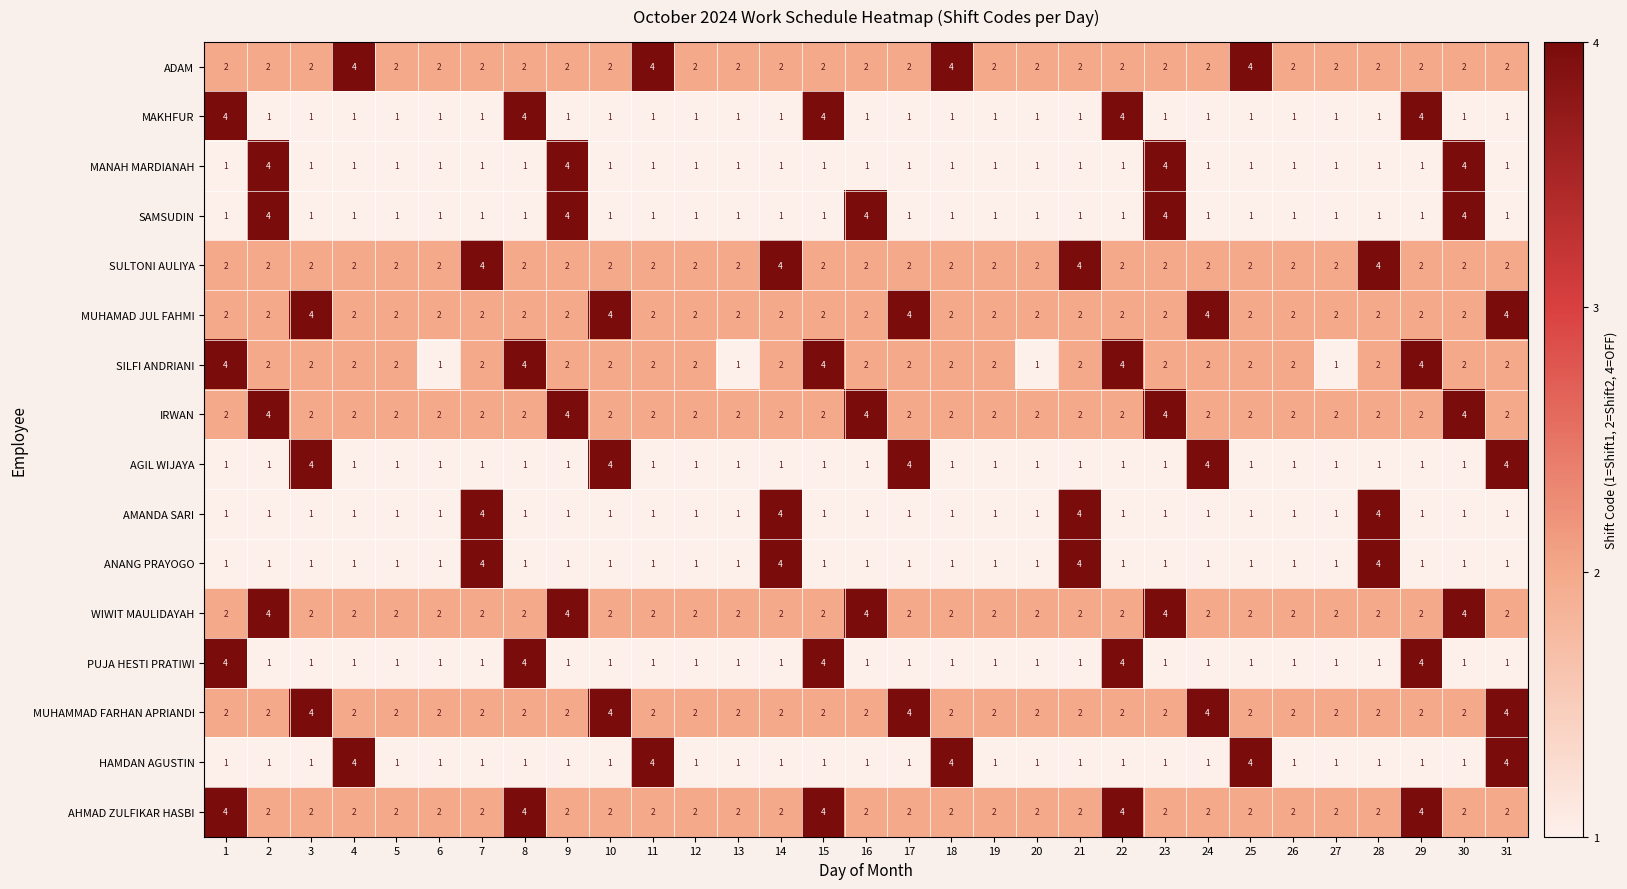

What is the sum of the MUHAMAD JUL FAHMI values at 7 and 23?

4